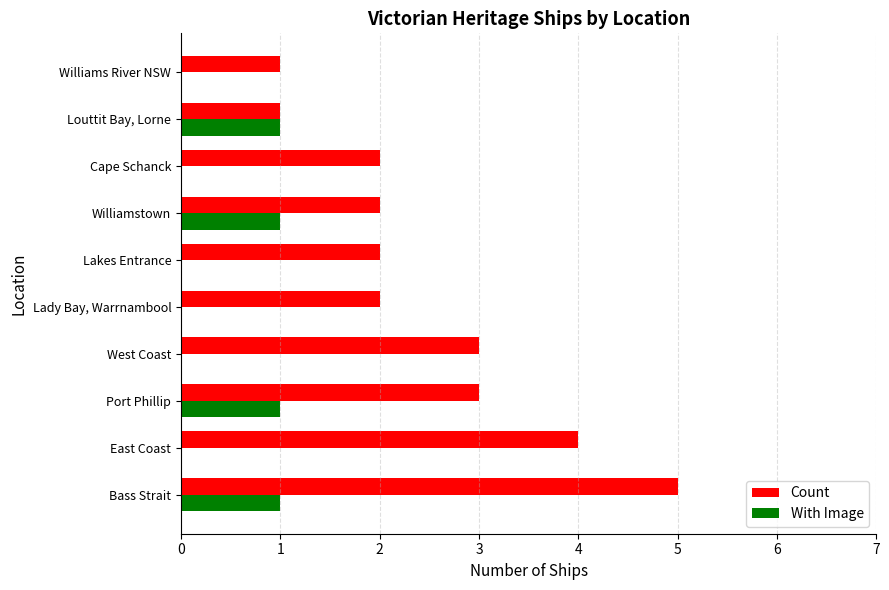

True or false: Count has a value of 1 at West Coast.

False